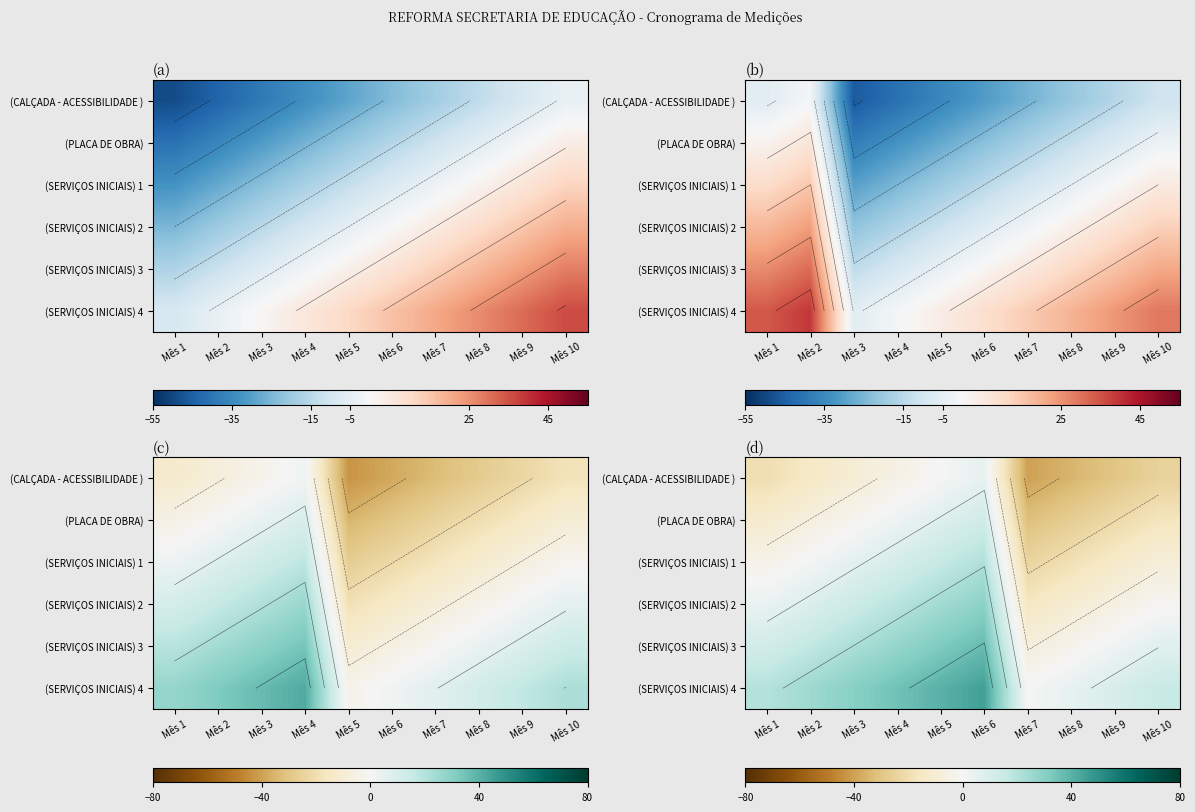

The (CALÇADA - ACESSIBILIDADE ) series shows -33 at Mês 10. True or false?

False